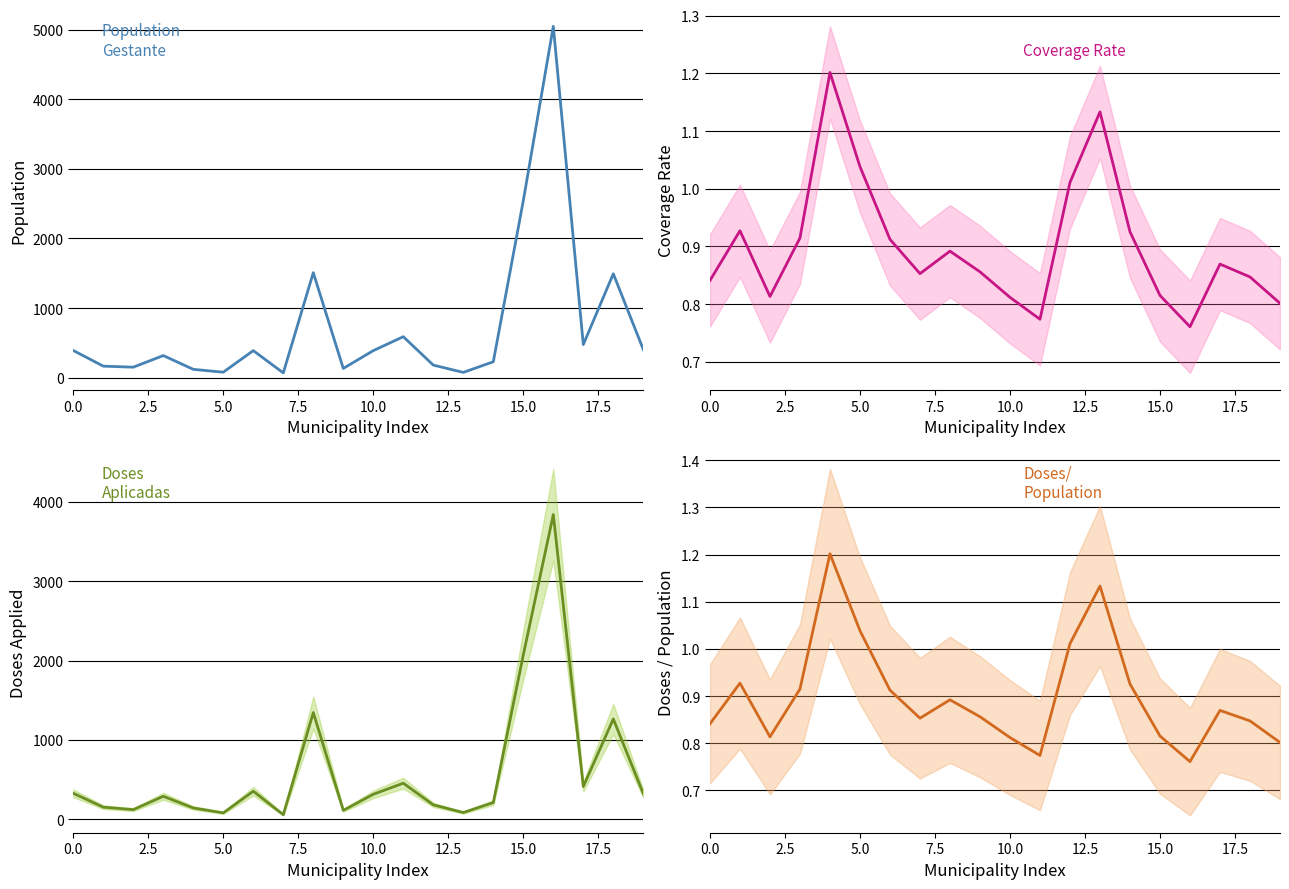

What is the spread (max minus min) of values at 14?

227.1